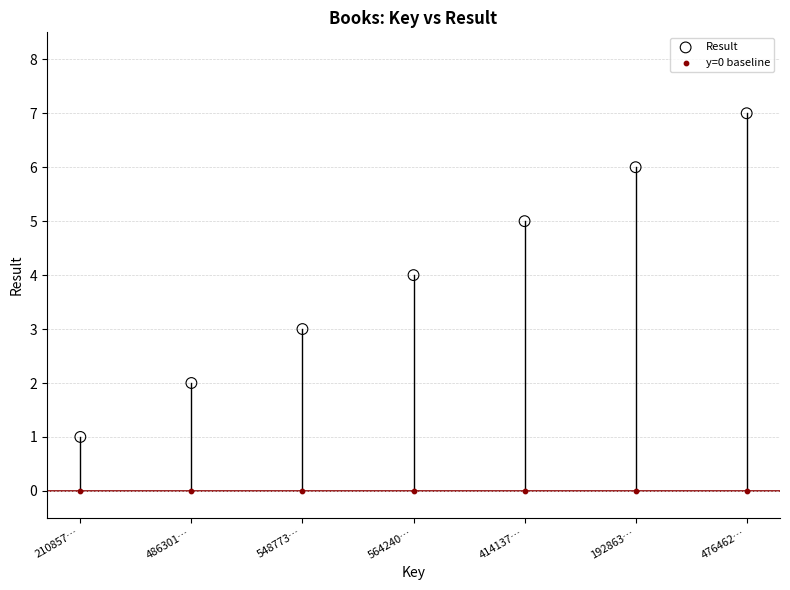

Which series contains the lowest Y value?

y=0 baseline